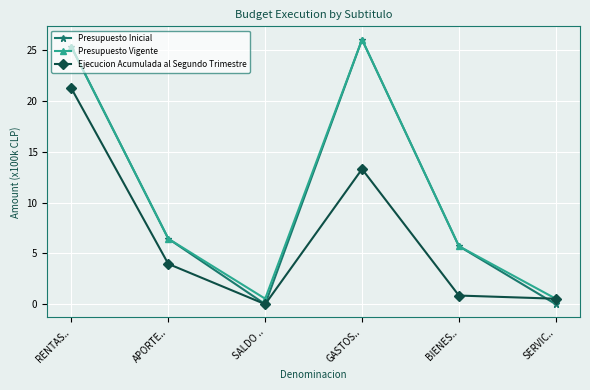

At which label does Presupuesto Vigente reach its peak?

GASTOS..